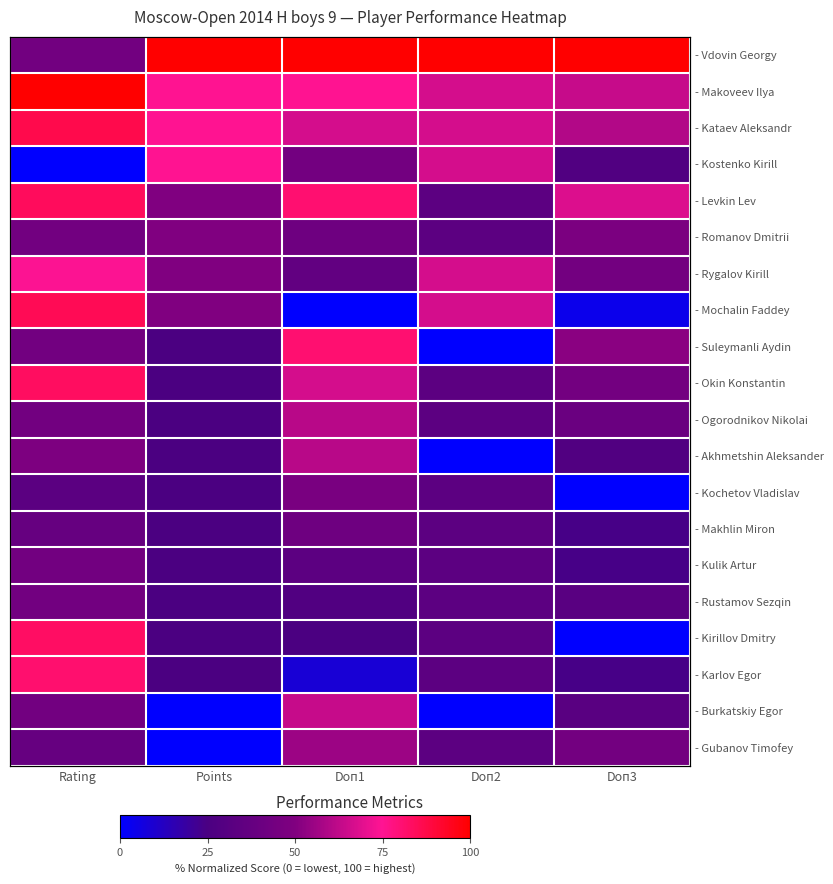

What is the maximum value for - Kirillov Dmitry?

82.9